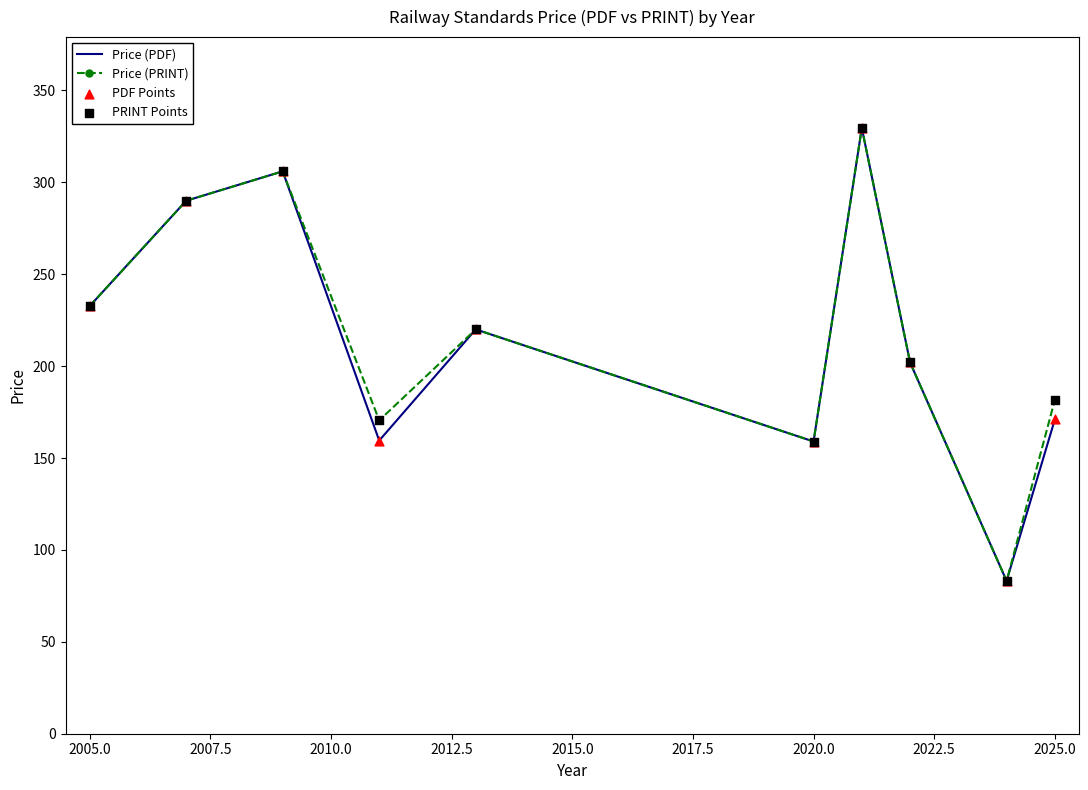

What is the lowest value of the Price (PRINT) series?

83.1